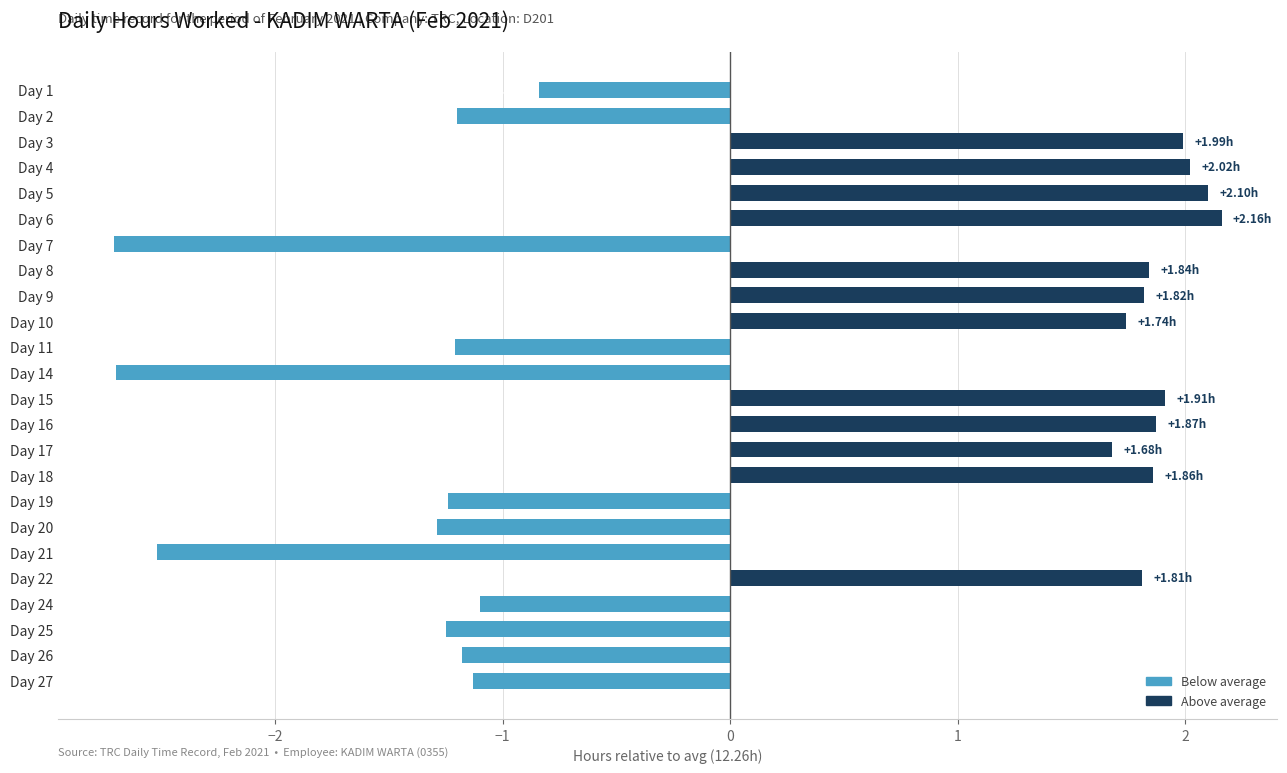

Does the chart contain stacked bars?

No